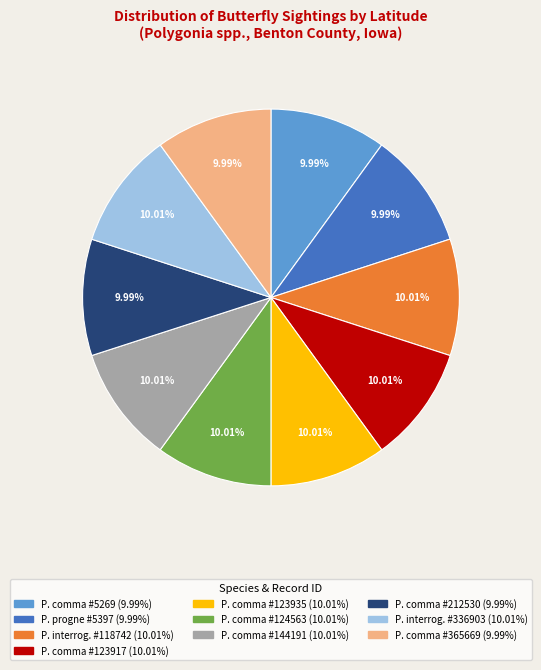

How many slices are in this pie chart?

10